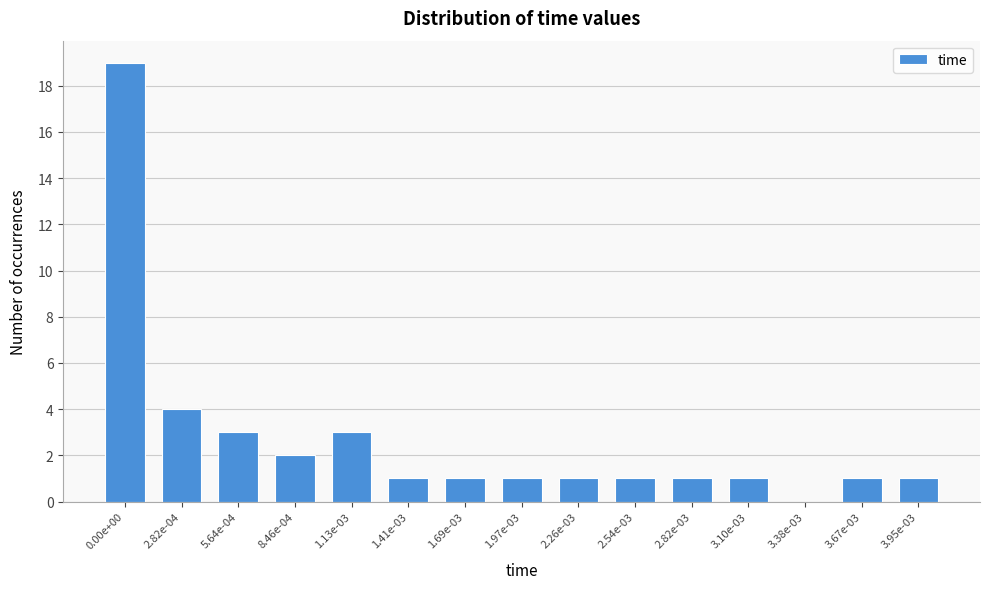

Reading left to right, list all the values displayed in this chart.

0.00e+00=19	2.82e-04=4	5.64e-04=3	8.46e-04=2	1.13e-03=3	1.41e-03=1	1.69e-03=1	1.97e-03=1	2.26e-03=1	2.54e-03=1	2.82e-03=1	3.10e-03=1	3.38e-03=0	3.67e-03=1	3.95e-03=1